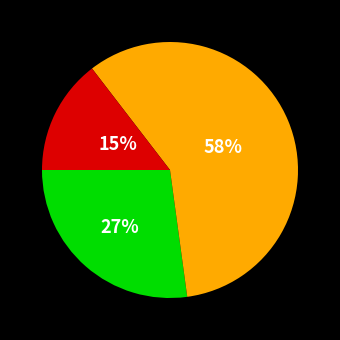

To the nearest percent, what is the average slice percentage?

33%